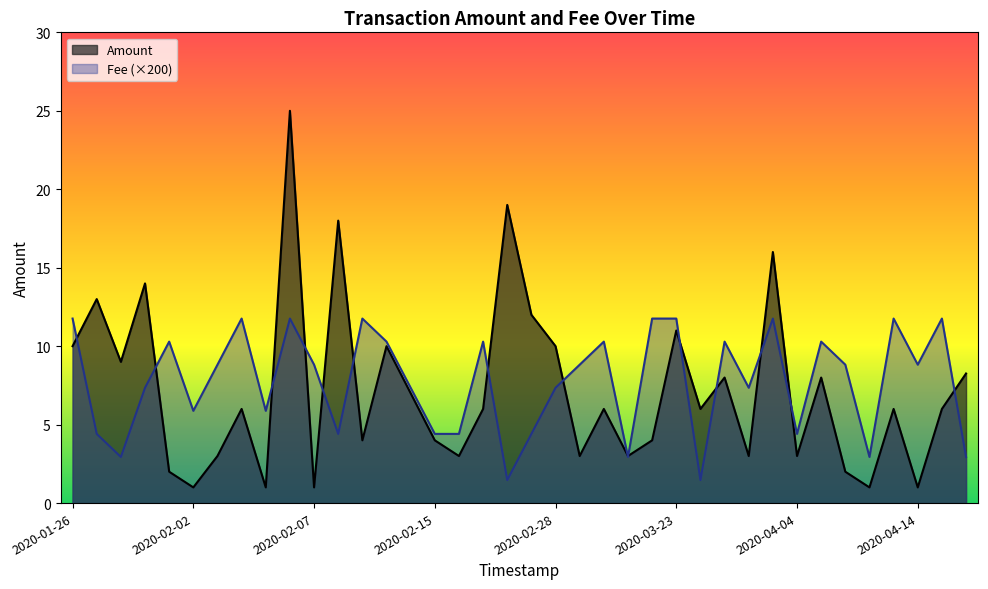

Rank the series by their maximum value, from highest to lowest.

Amount, Fee (×200)